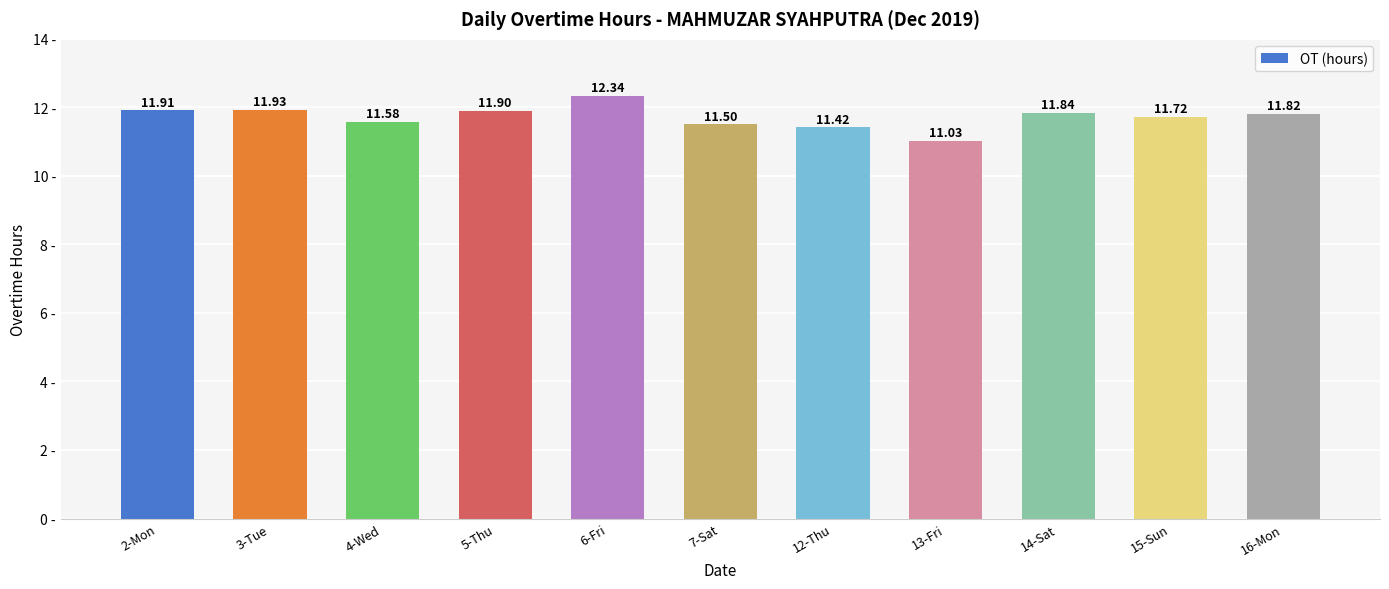

What is the minimum value shown in the chart?

11.0